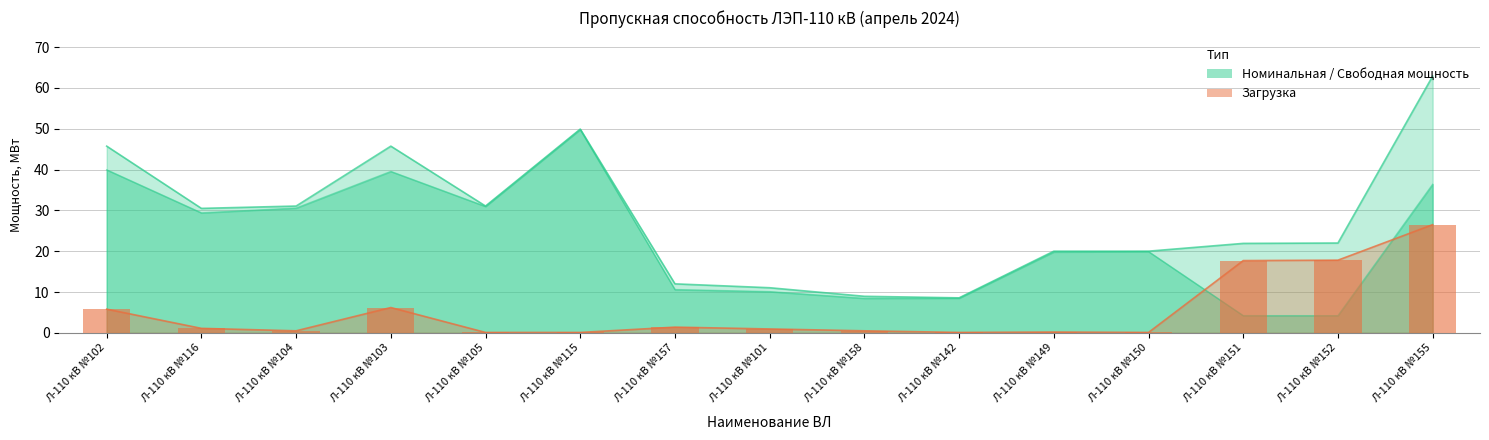

What is the label of the 8th bar from the left?

Л-110 кВ №101